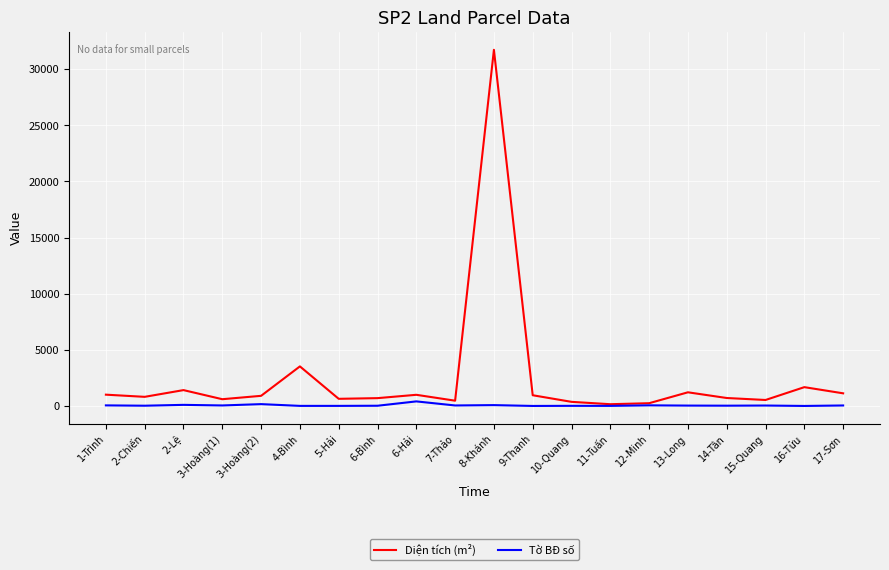

What is the minimum value shown in the chart?

10